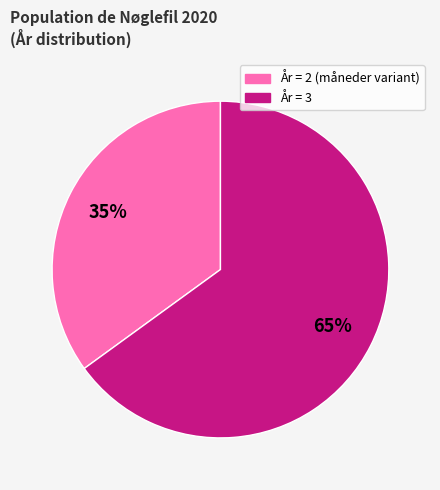

Count the number of slices in the pie.

2